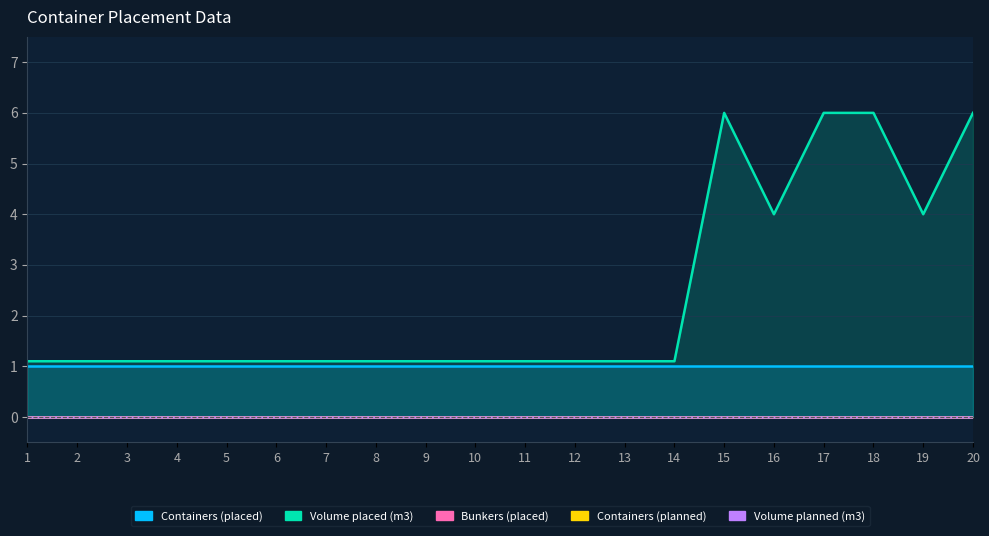

At which label is Bunkers (placed) closest to 0?

1